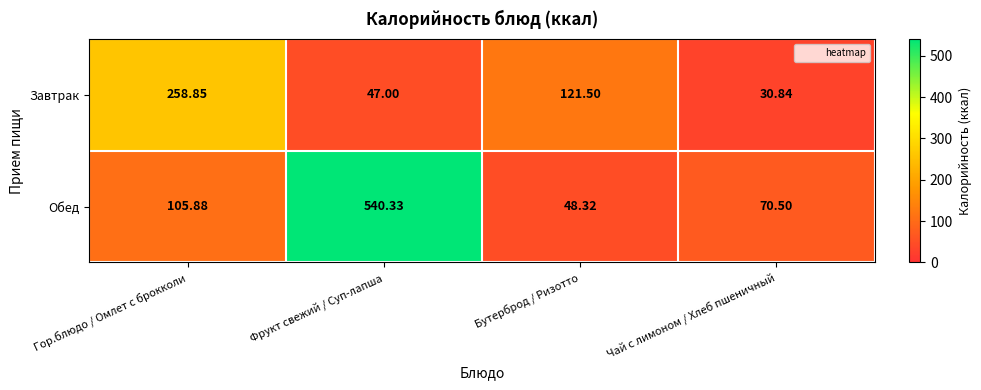

List the series in order of their peak value, highest first.

Обед, Завтрак